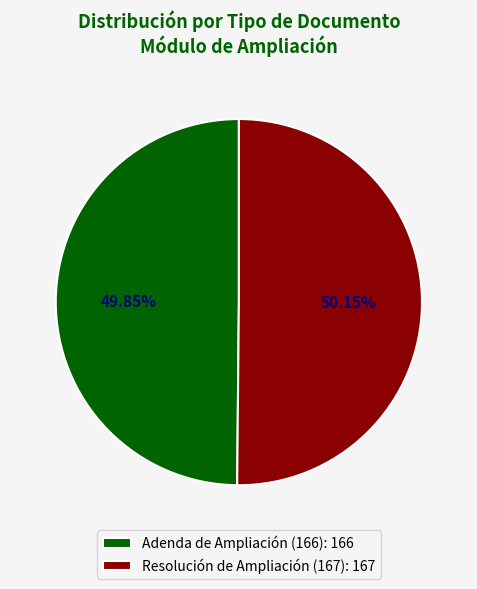

Is it true that Adenda de Ampliación (166) is 50% of the pie?

True